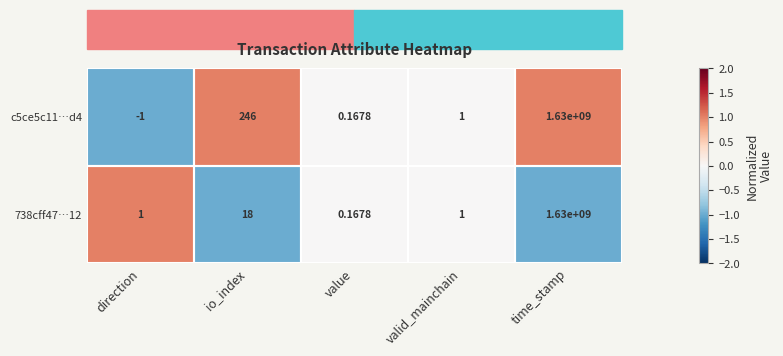

Count the number of categories in the chart.

5